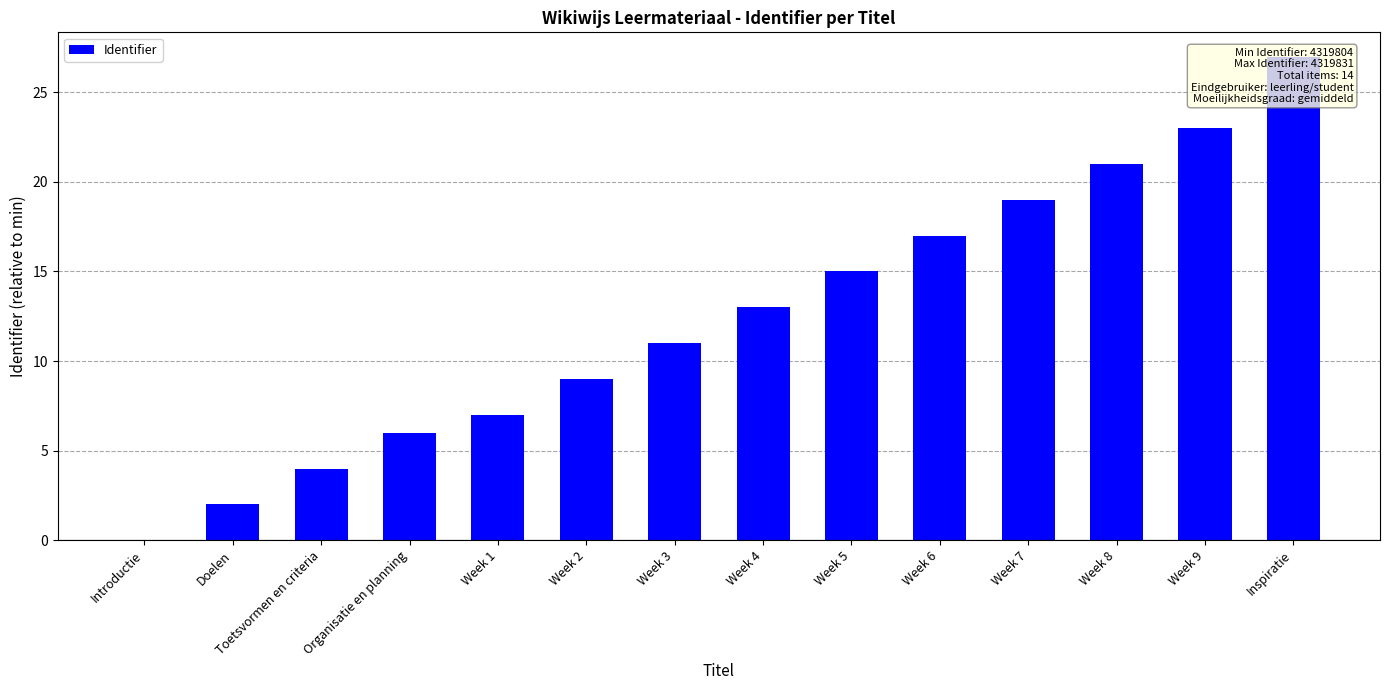

Approximately how many times larger is the value at Toetsvormen en criteria compared to Doelen?

2.0